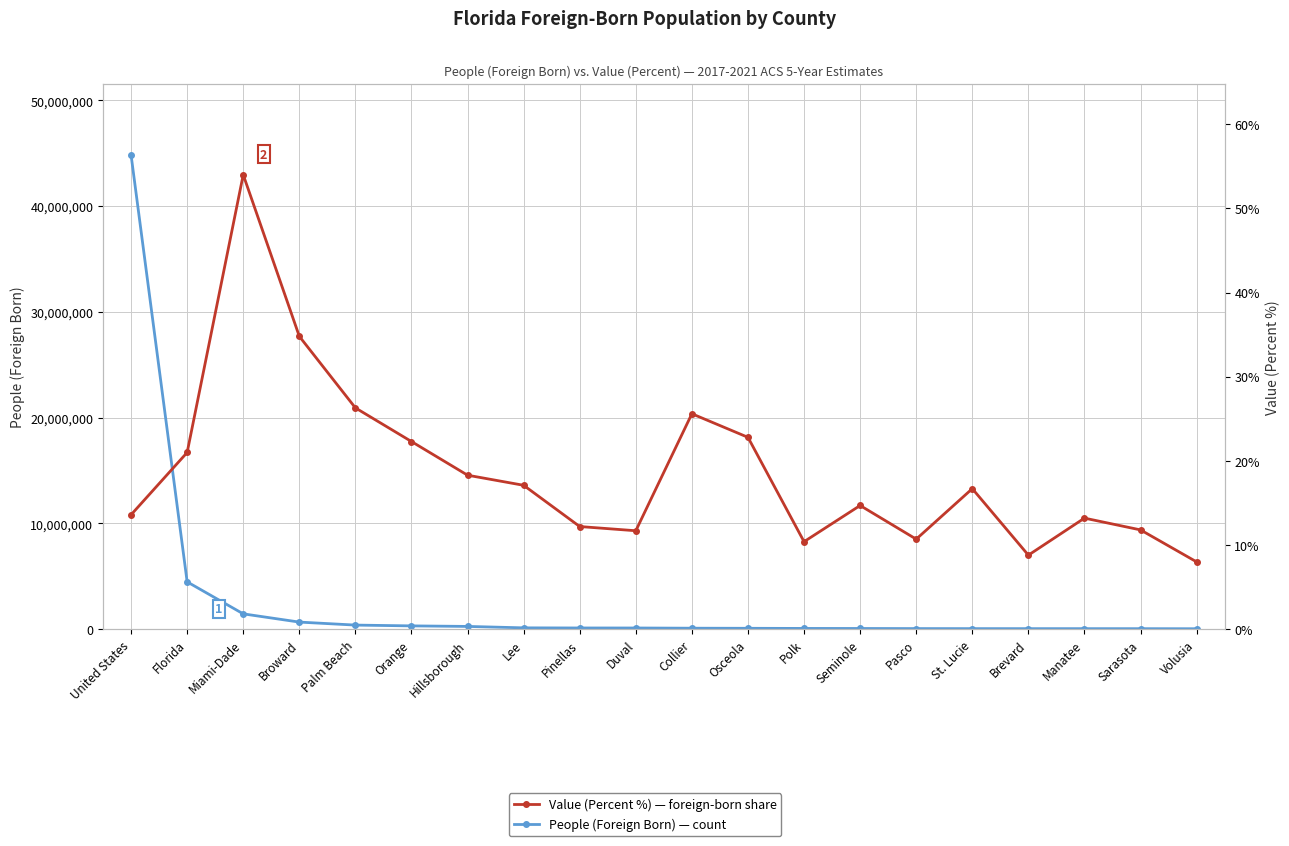

What is the average value of the People (Foreign Born) series?

2670838.1